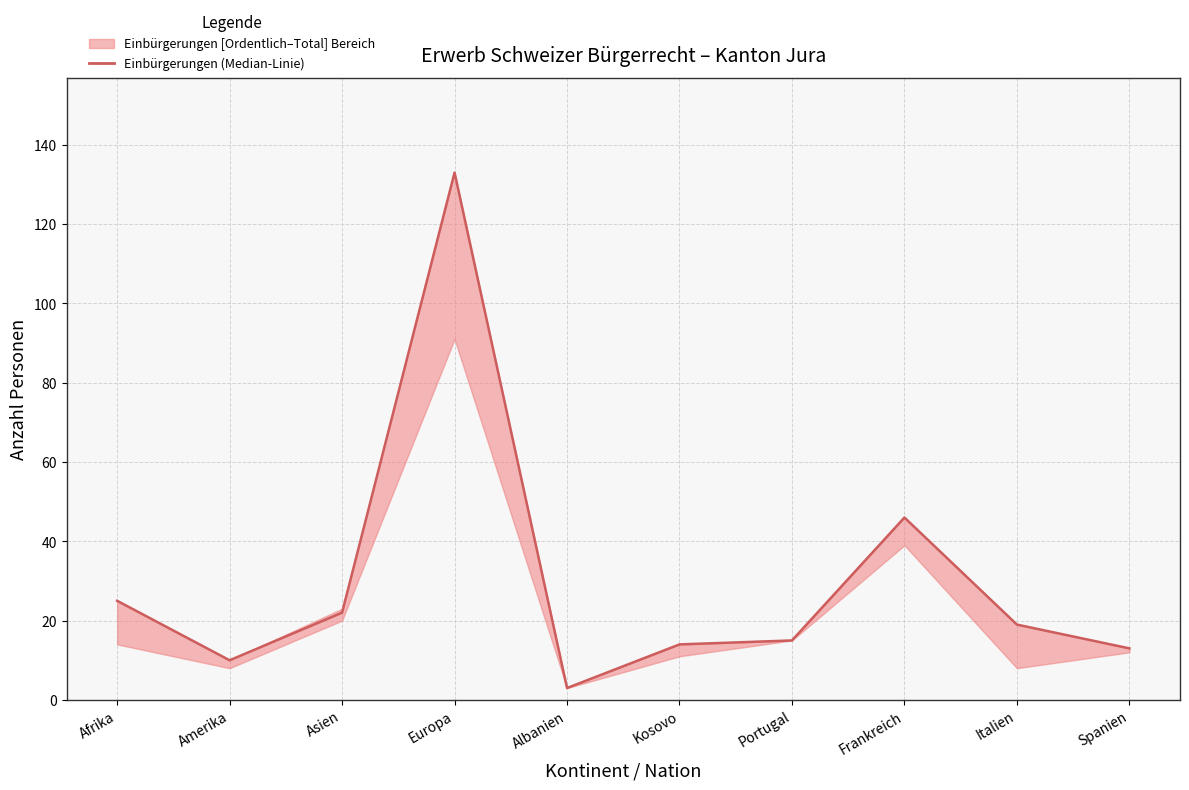

Which has a higher value, Portugal or Asien?

Asien